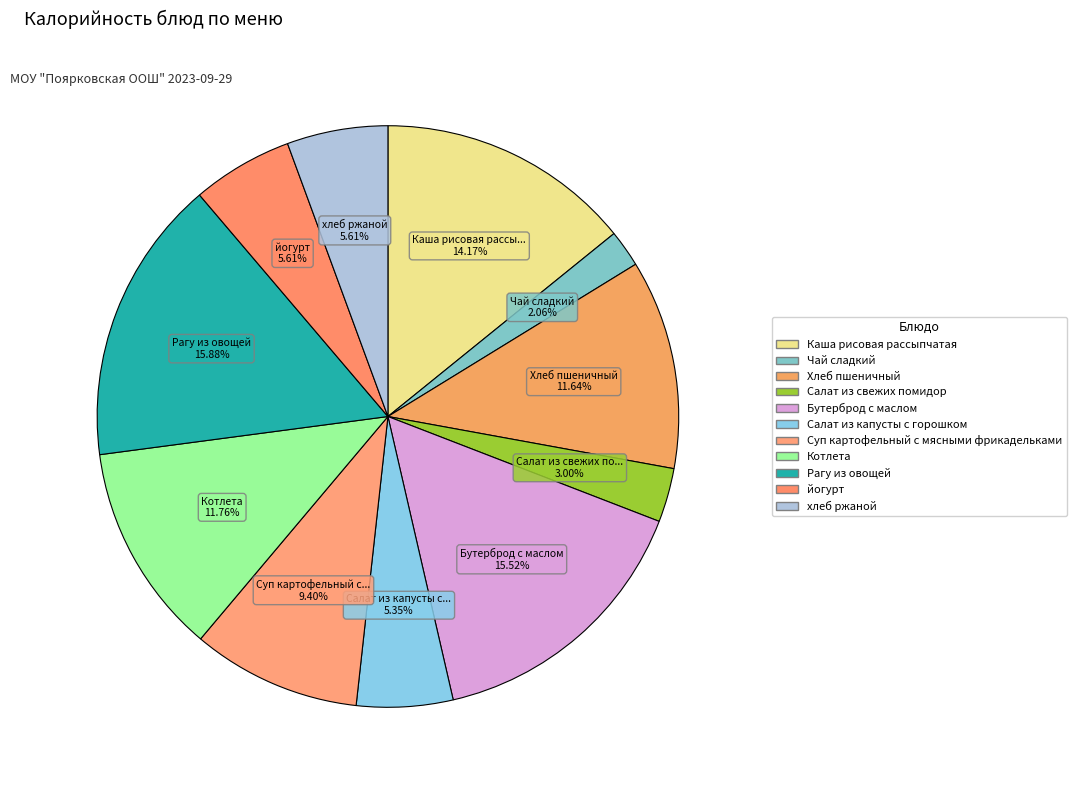

Count the number of slices in the pie.

11